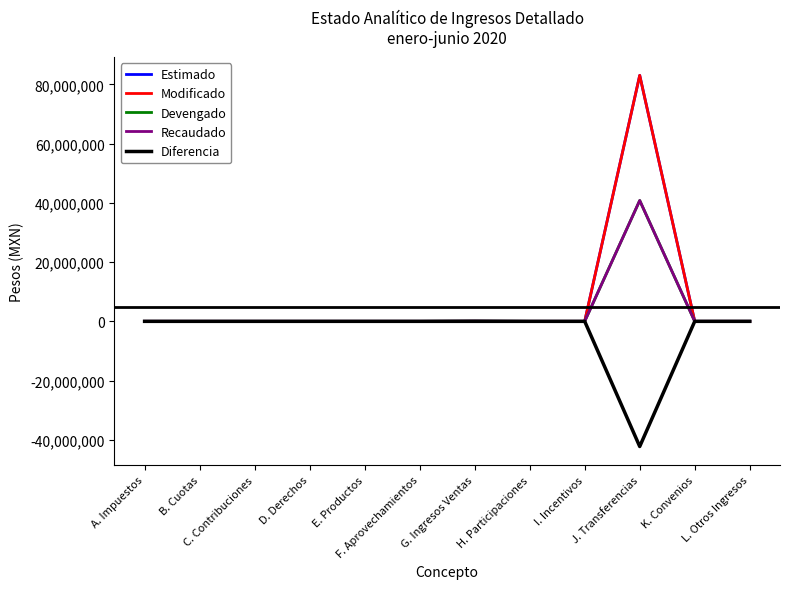

At which label does Recaudado reach its minimum?

A. Impuestos